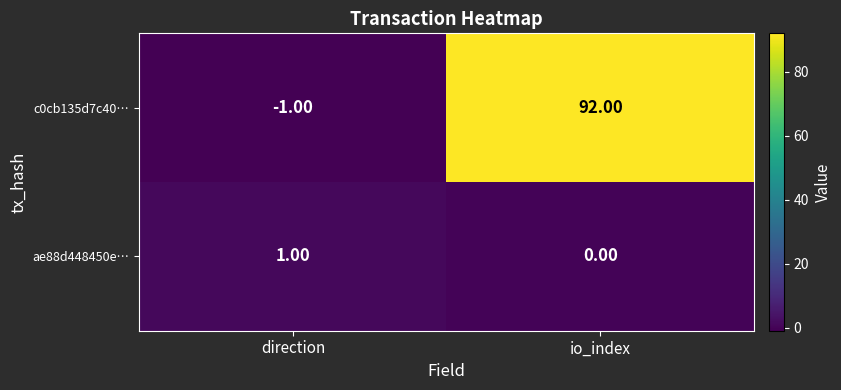

Which series has the largest total across all categories?

c0cb135d7c40…